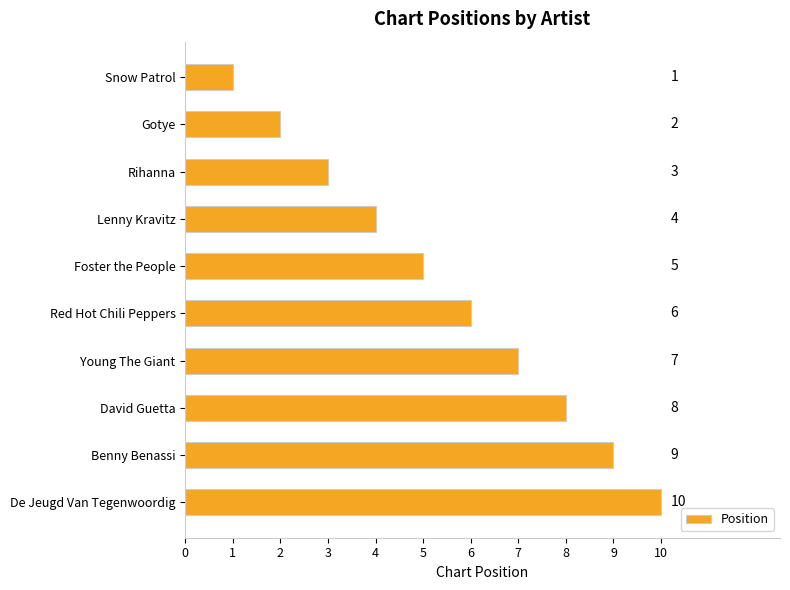

Count the values in the range 3 to 8.

6